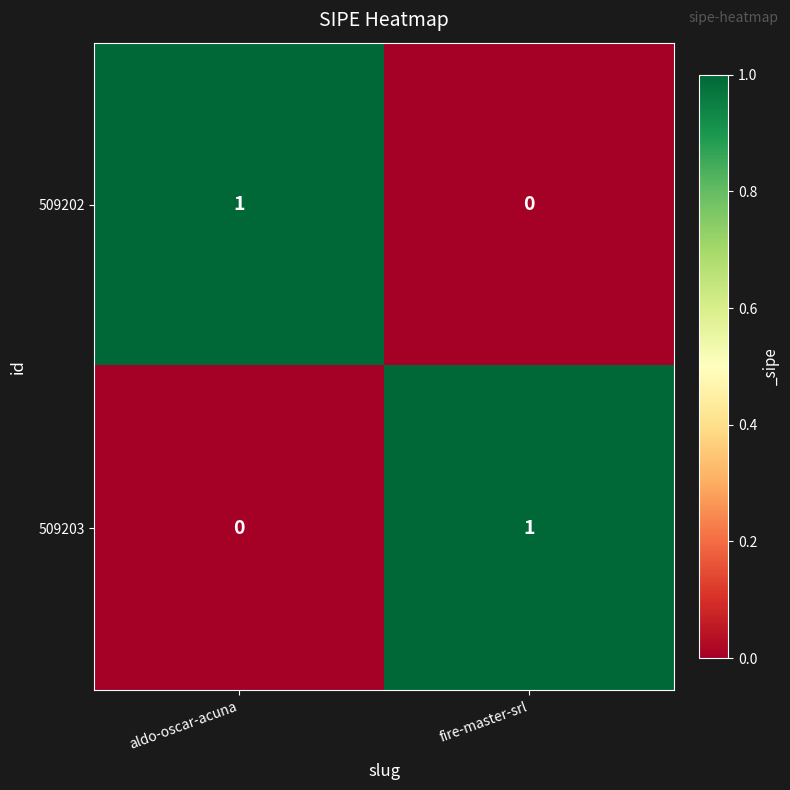

Reading left to right, list all the values displayed in this chart.

509202: 1	0
509203: 0	1